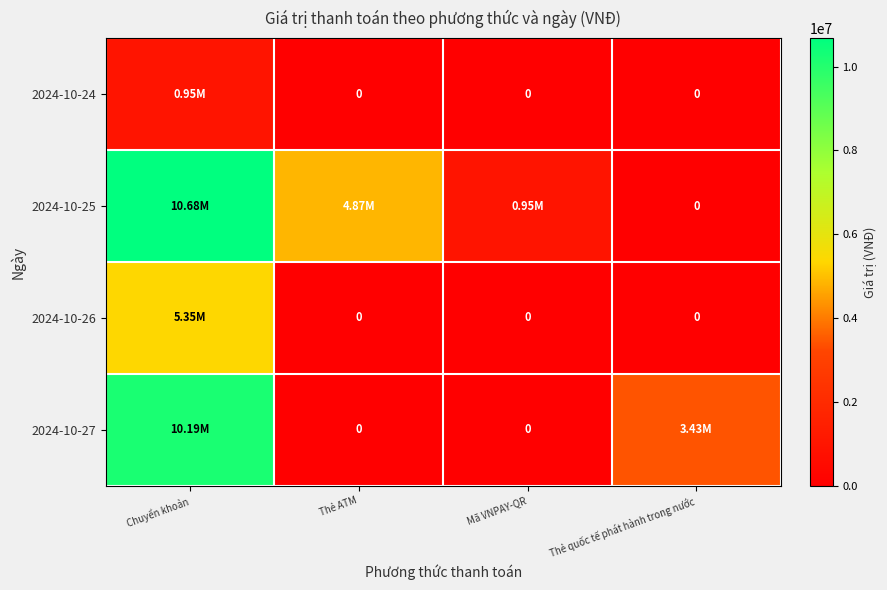

What is the sum of all 2024-10-26 values?

5354520